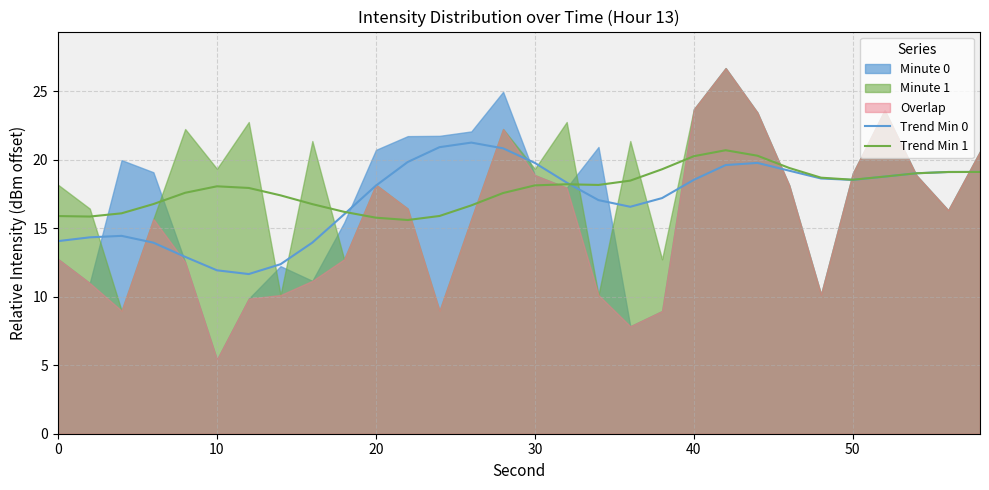

In Trend Min 0, how many points are lower than both neighbors (excluding endpoints)?

3